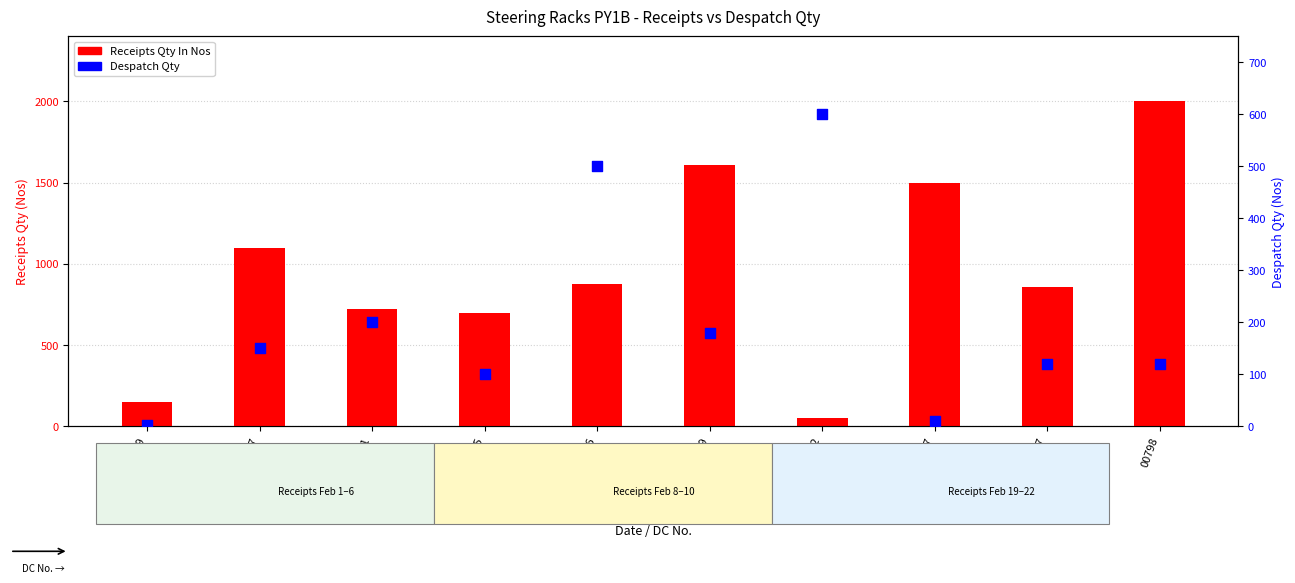

What is the total value across all series at 00792?

654